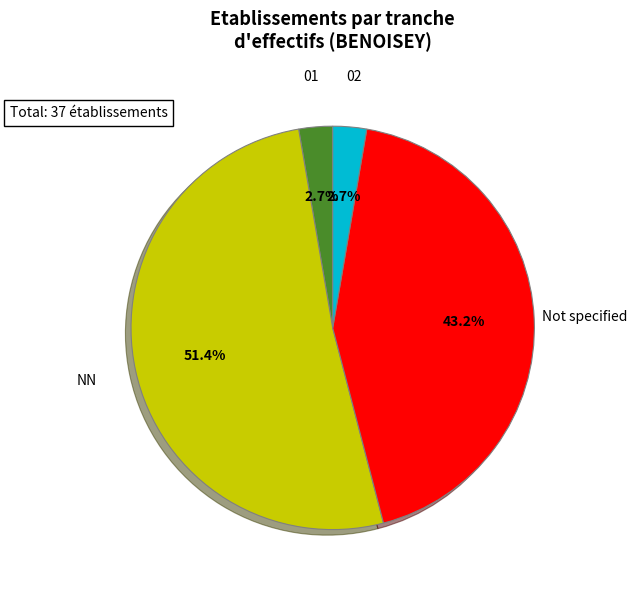

Which slice is the largest?

NN